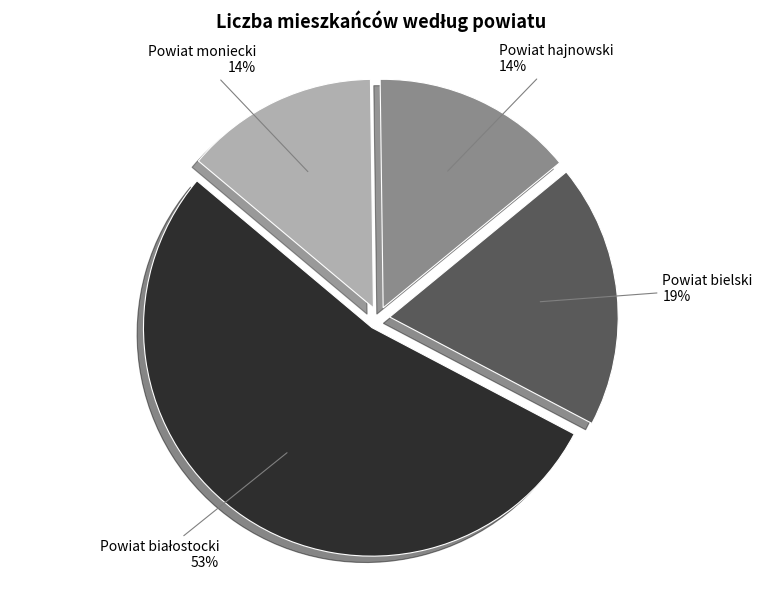

Does Powiat bielski account for over 50% of the chart?

No